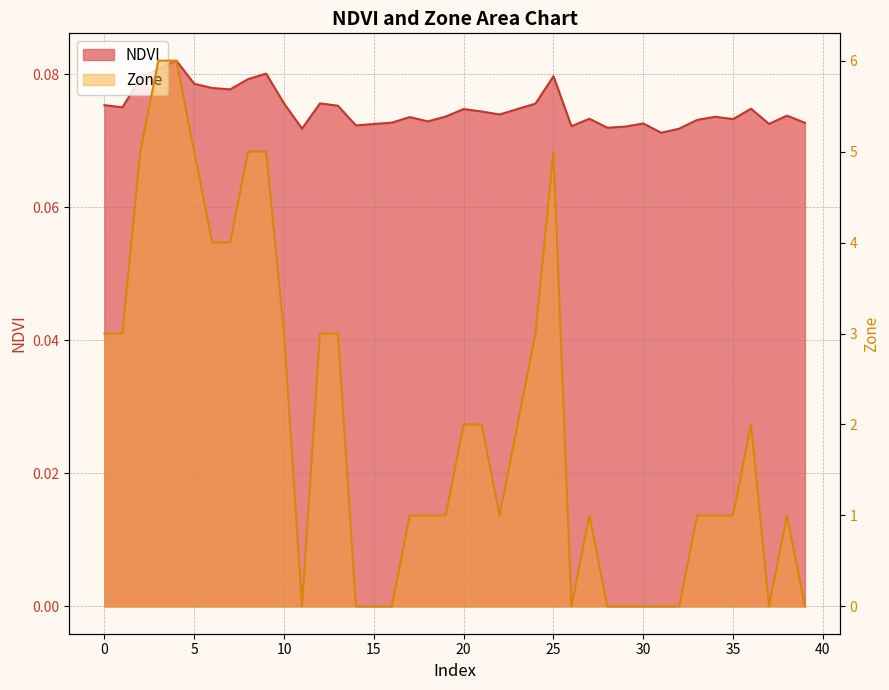

The value of Zone at 28 is 0.0. True or false?

True